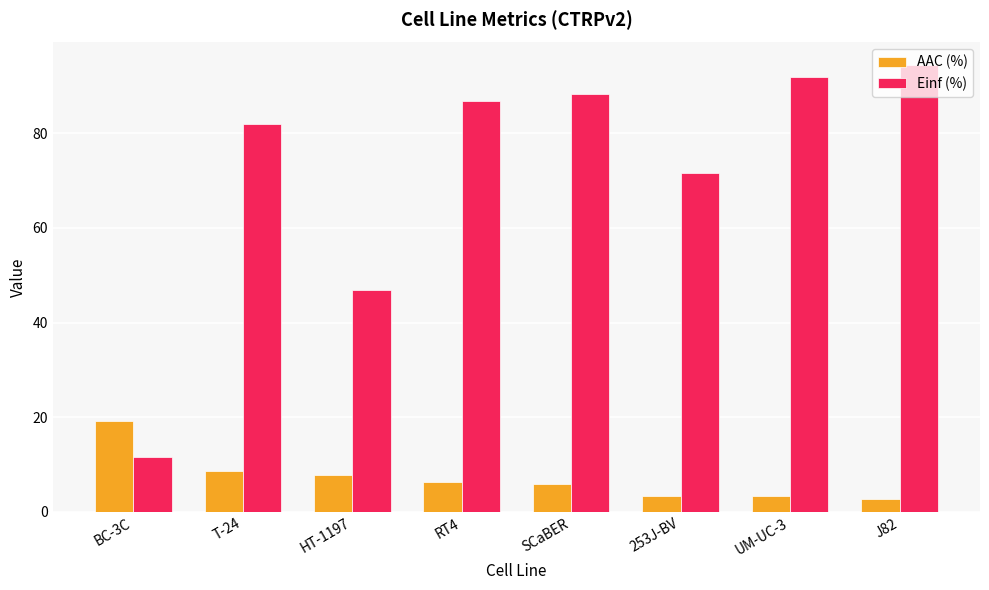

Which series has the widest spread of values?

Einf (%)